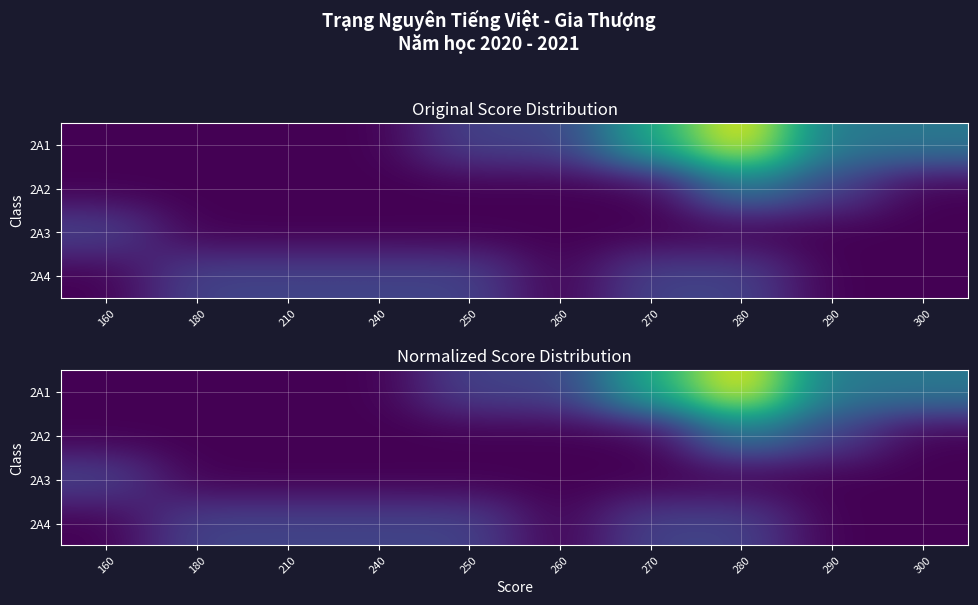

What is the sum of all 2A3 values?

0.2